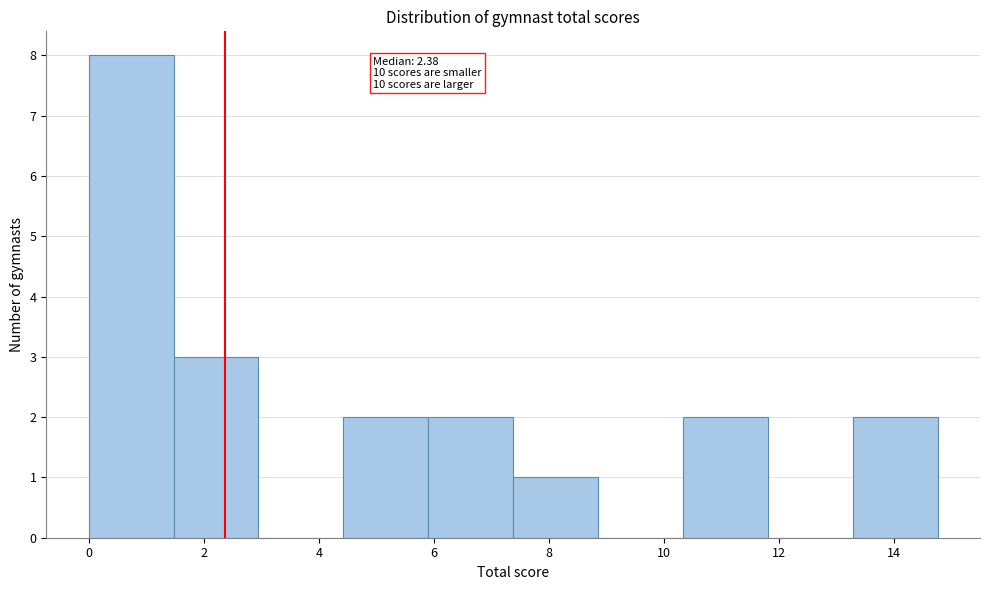

Which range on the x-axis has the tallest bar?

0.0 to 1.4